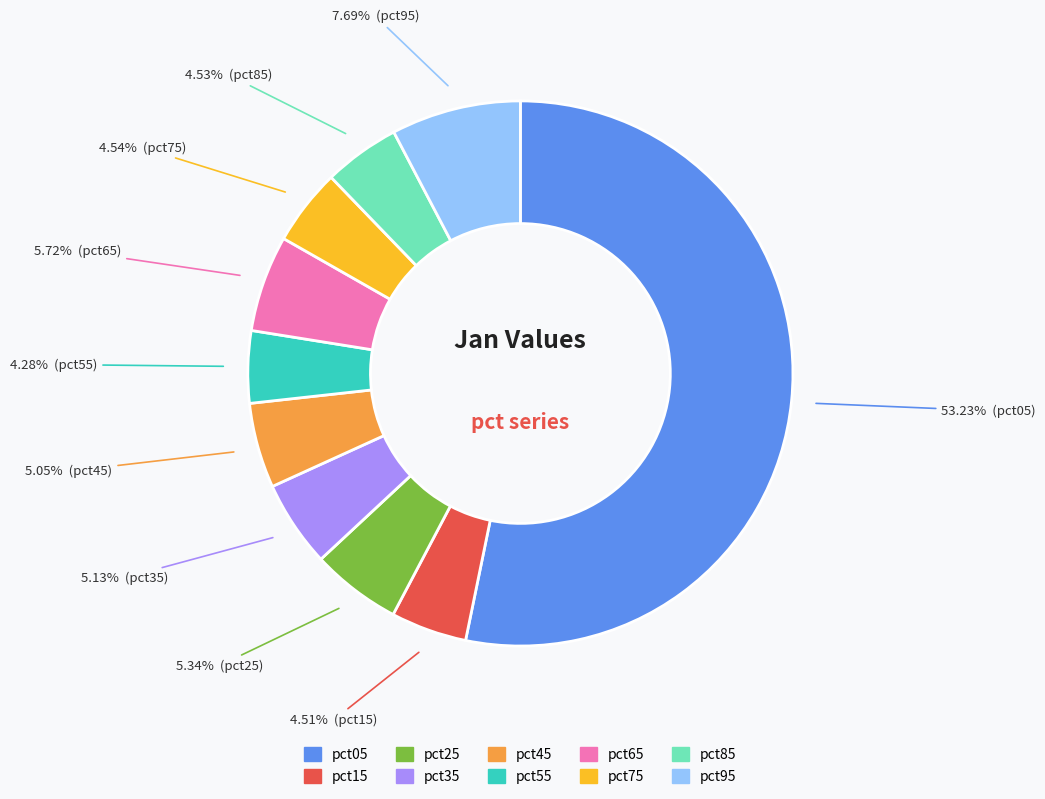

What percentage do pct45 and pct35 together represent?

10.2%